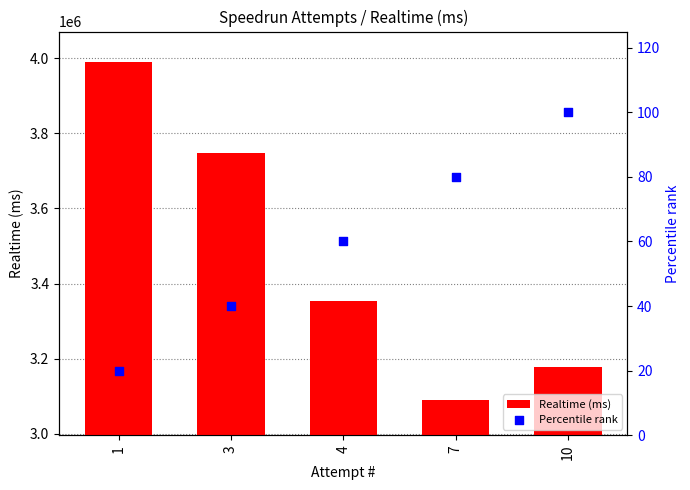

What is the total value across all series at 1?

3990674